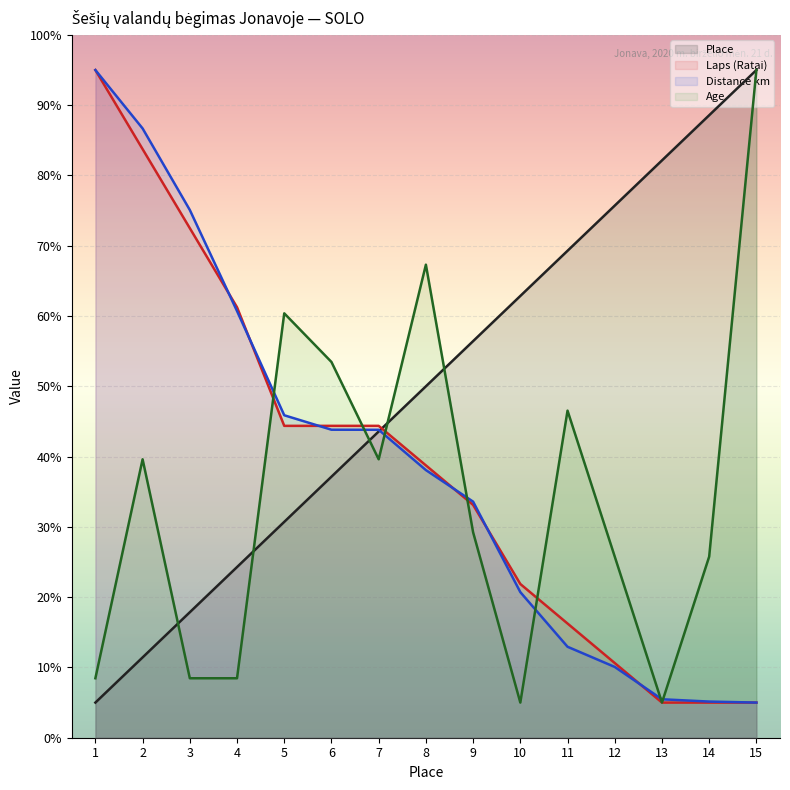

What is the total value across all series at 2?

221.5